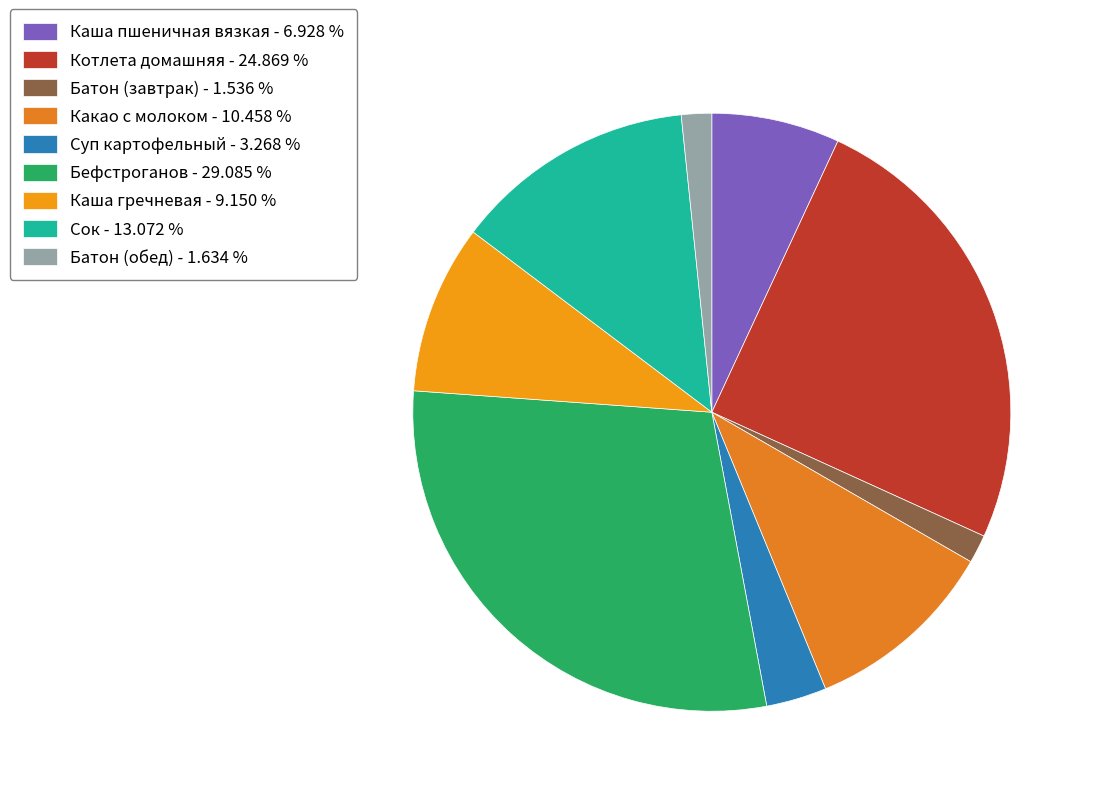

What is the smallest slice in the pie chart?

Батон (завтрак)